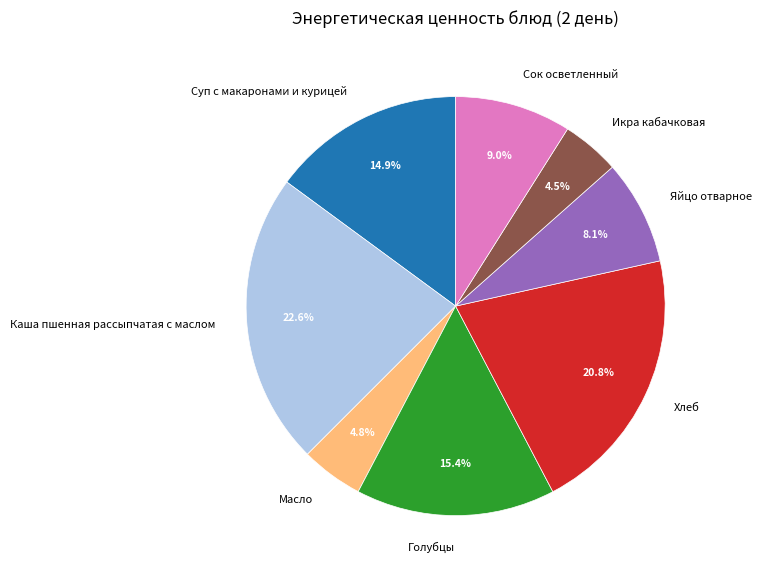

Count the number of slices in the pie.

8